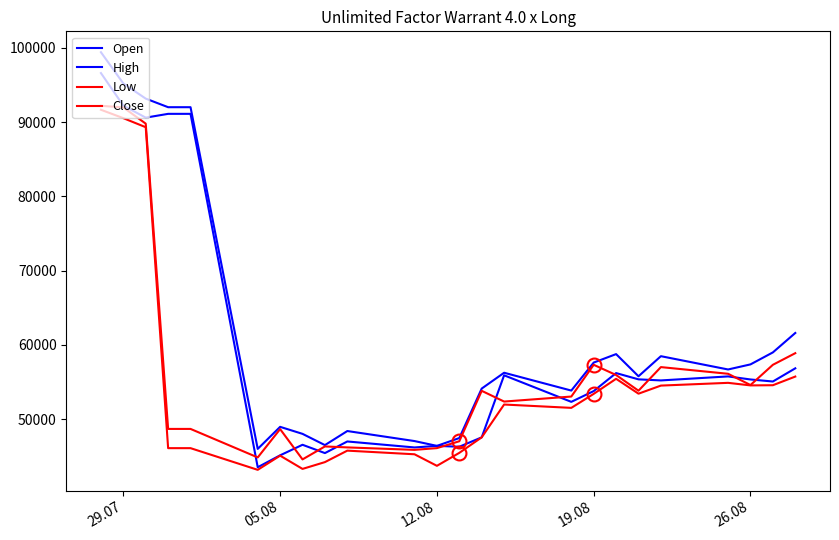

Does the chart have visible grid lines?

No